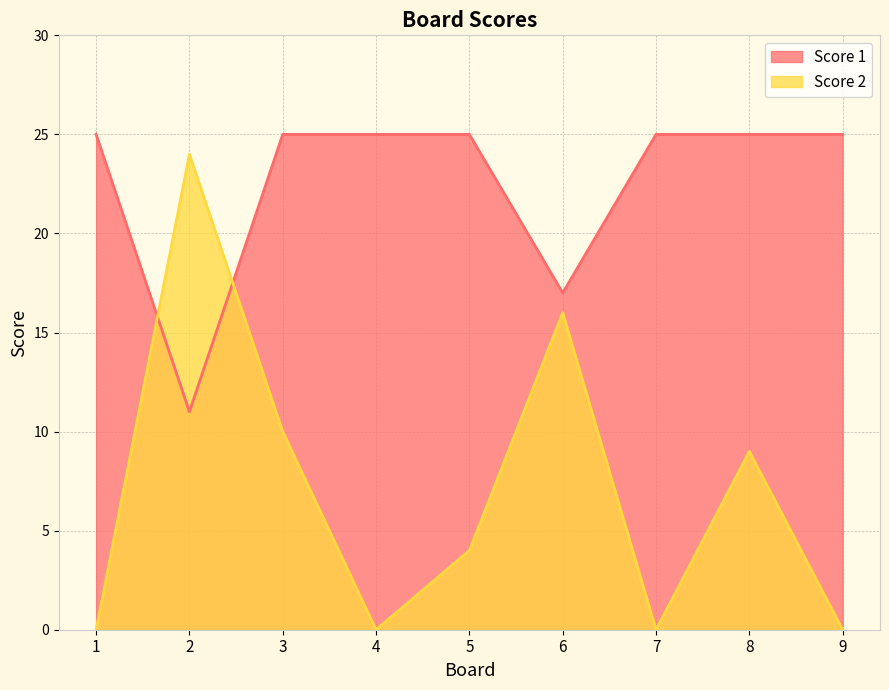

What is the difference between the maximum and second lowest values in the Score 1 series?

8